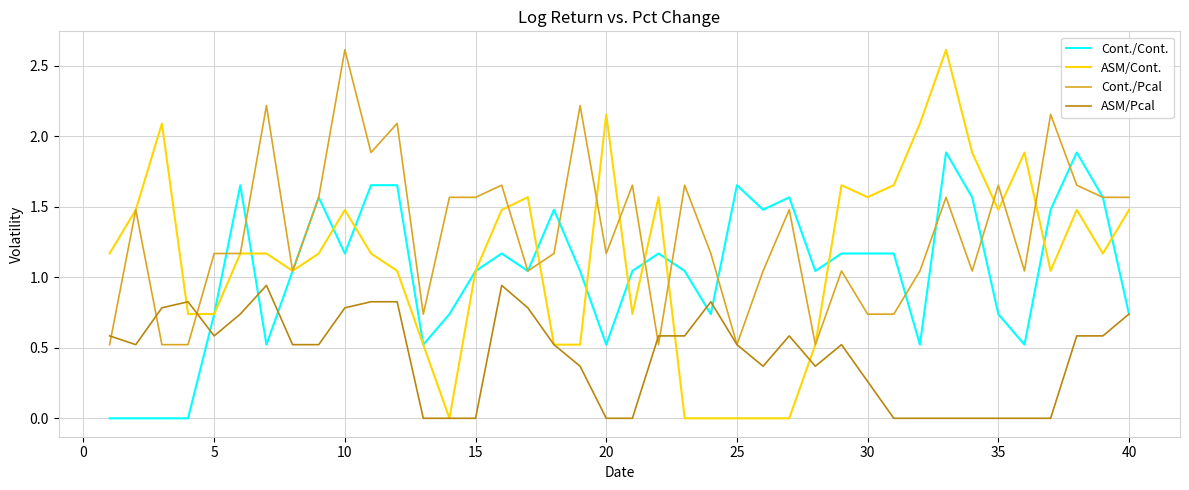

What is the greatest value displayed?

2.6